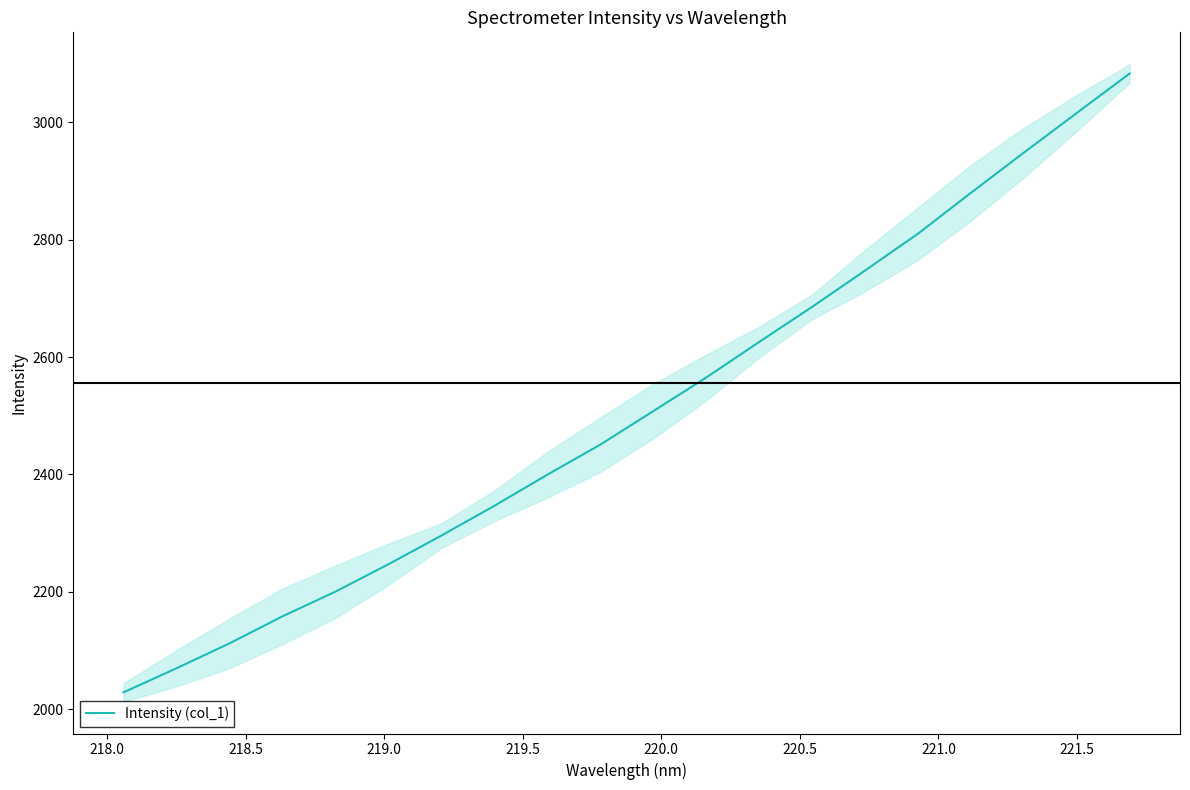

What is the lowest value of the Intensity (col_1) series?

2028.8